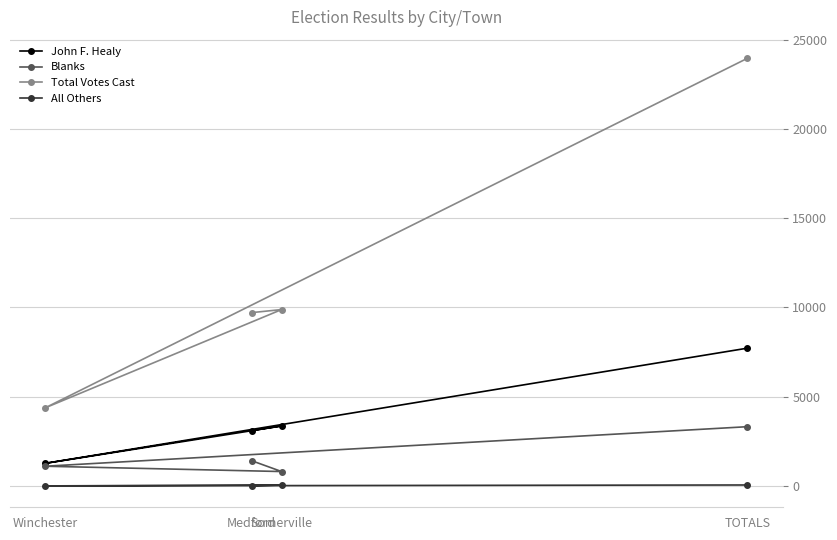

Which series has the largest range (max minus min)?

Total Votes Cast